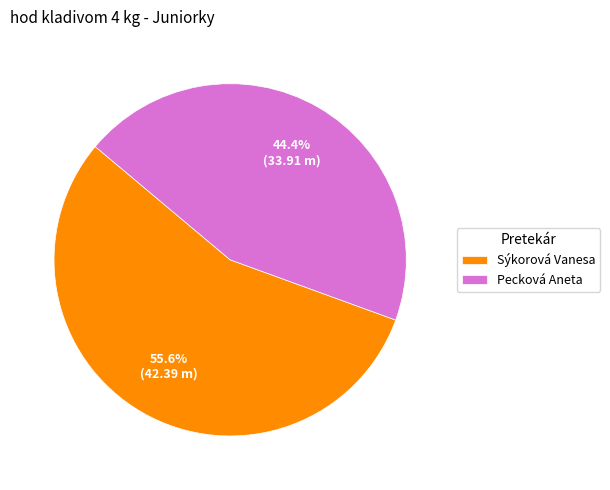

Which category accounts for the majority?

Sýkorová Vanesa